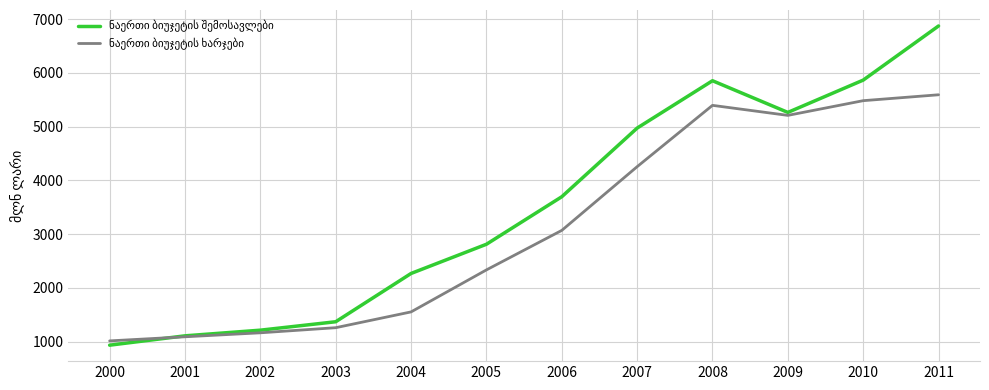

At which category does the chart reach its minimum across all series?

2000